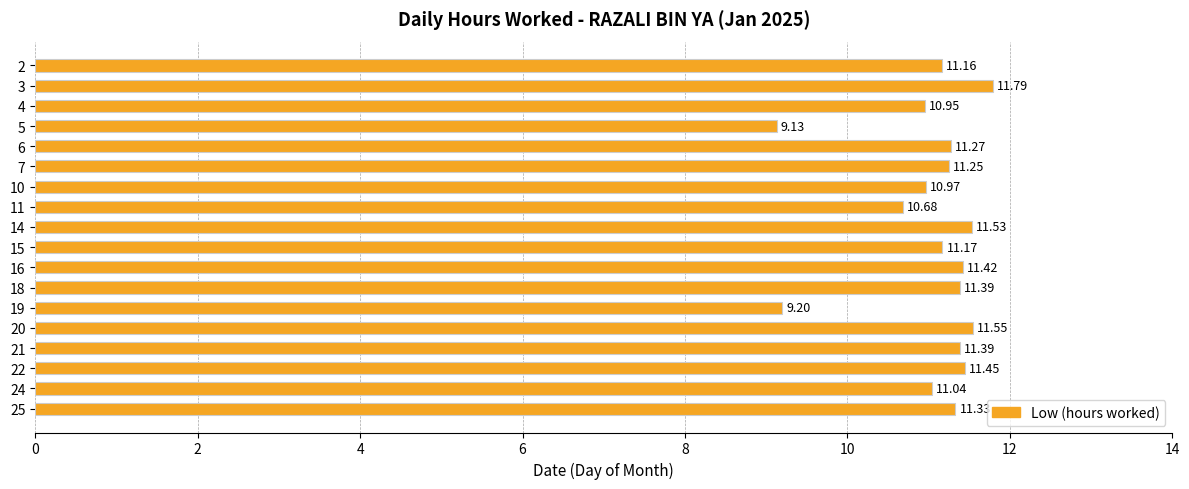

Are the bars grouped side by side (vs. stacked)?

No